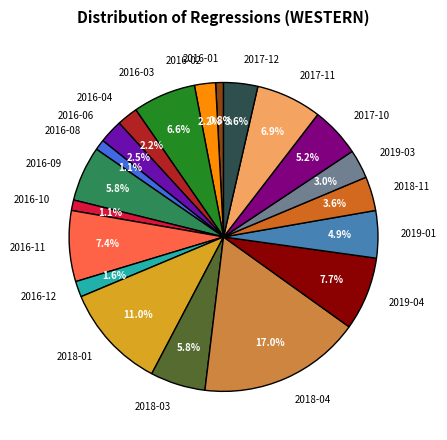

Count the number of slices in the pie.

20